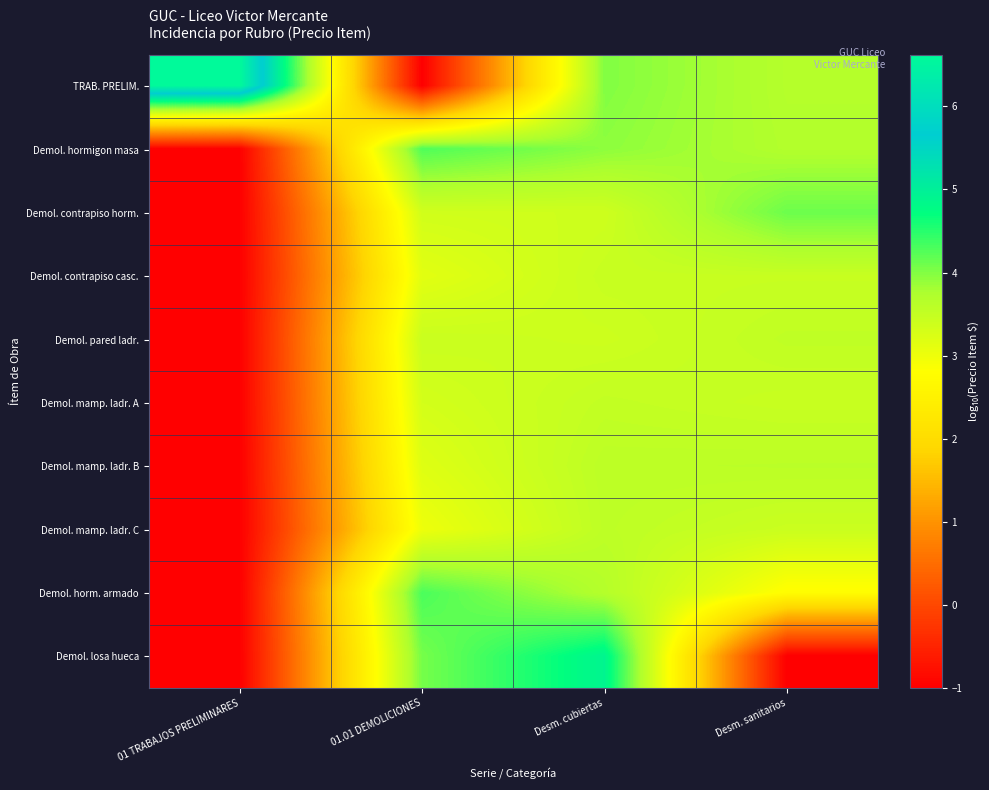

Reading left to right, list all the values displayed in this chart.

TRAB. PRELIM.: 01 TRABAJOS PRELIMINARES=6.6	01.01 DEMOLICIONES=-1.0	Desm. cubiertas=4.0	Desm. sanitarios=3.7
Demol. hormigon masa: 01 TRABAJOS PRELIMINARES=-1.0	01.01 DEMOLICIONES=4.3	Desm. cubiertas=3.9	Desm. sanitarios=3.7
Demol. contrapiso horm.: 01 TRABAJOS PRELIMINARES=-1.0	01.01 DEMOLICIONES=3.3	Desm. cubiertas=3.4	Desm. sanitarios=4.1
Demol. contrapiso casc.: 01 TRABAJOS PRELIMINARES=-1.0	01.01 DEMOLICIONES=3.1	Desm. cubiertas=3.5	Desm. sanitarios=3.5
Demol. pared ladr.: 01 TRABAJOS PRELIMINARES=-1.0	01.01 DEMOLICIONES=3.4	Desm. cubiertas=3.4	Desm. sanitarios=3.5
Demol. mamp. ladr. A: 01 TRABAJOS PRELIMINARES=-1.0	01.01 DEMOLICIONES=3.3	Desm. cubiertas=3.5	Desm. sanitarios=3.4
Demol. mamp. ladr. B: 01 TRABAJOS PRELIMINARES=-1.0	01.01 DEMOLICIONES=3.2	Desm. cubiertas=3.6	Desm. sanitarios=3.6
Demol. mamp. ladr. C: 01 TRABAJOS PRELIMINARES=-1.0	01.01 DEMOLICIONES=3.0	Desm. cubiertas=3.6	Desm. sanitarios=3.4
Demol. horm. armado: 01 TRABAJOS PRELIMINARES=-1.0	01.01 DEMOLICIONES=4.3	Desm. cubiertas=3.7	Desm. sanitarios=2.8
Demol. losa hueca: 01 TRABAJOS PRELIMINARES=-1.0	01.01 DEMOLICIONES=4.1	Desm. cubiertas=4.9	Desm. sanitarios=-1.0